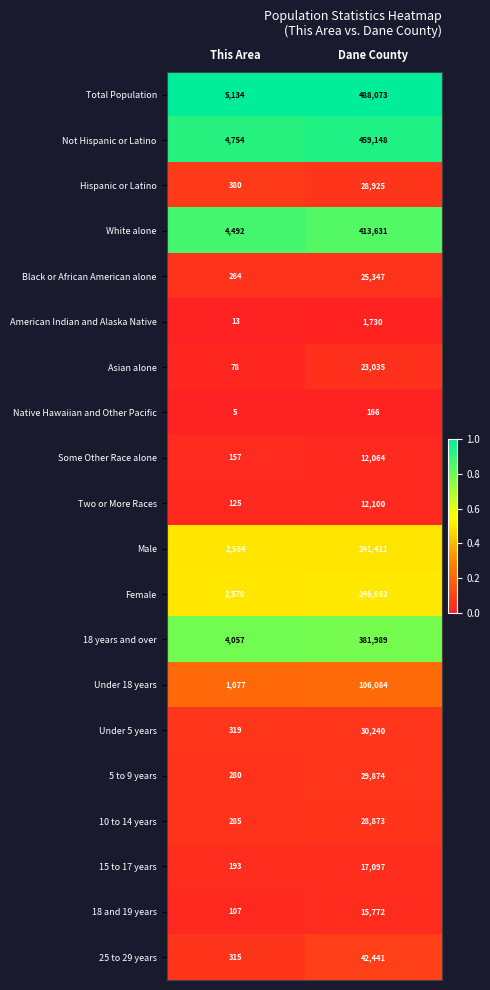

At which category is the sum across all series the highest?

Dane County